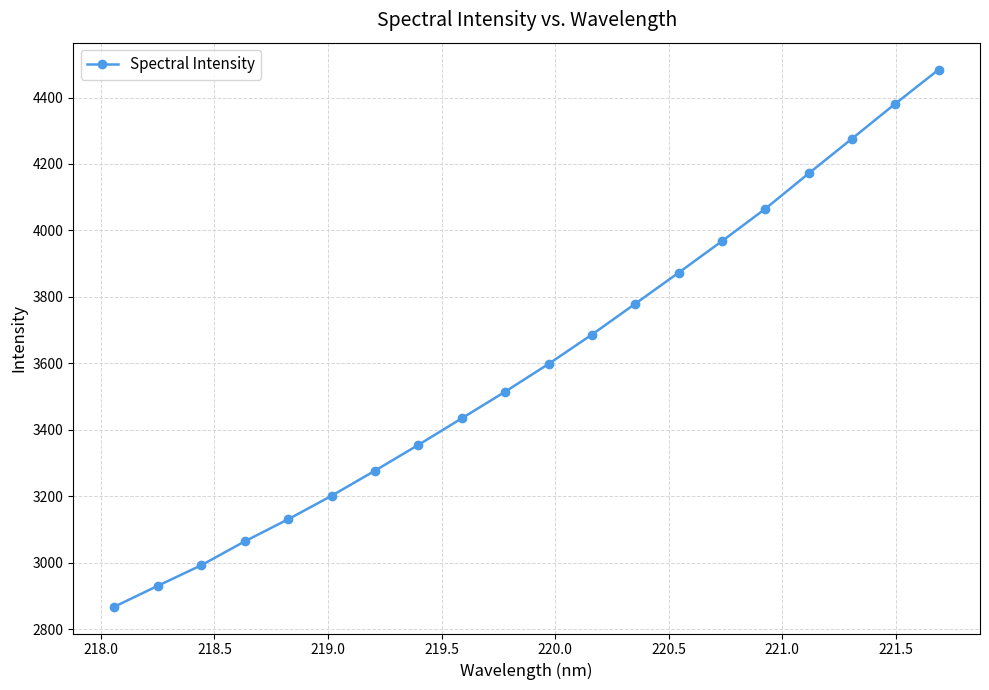

What is the difference between the maximum and minimum values?

1617.0